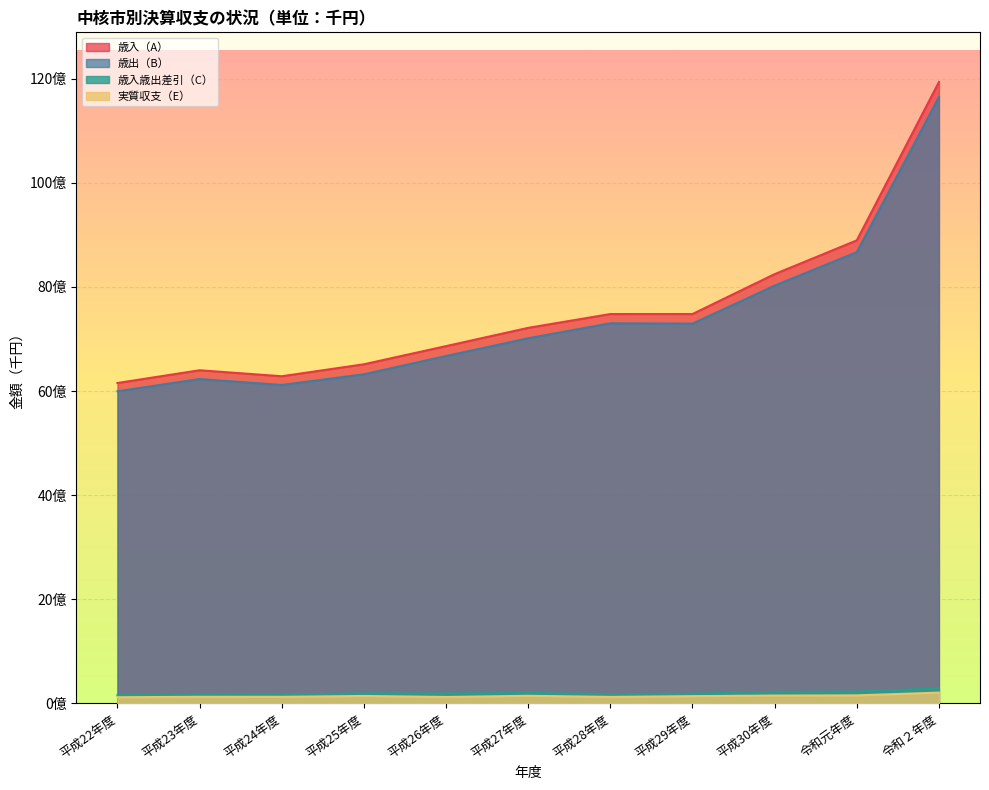

Rank the categories by 歳入歳出差引（C） value from highest to lowest.

令和２年度, 令和元年度, 平成30年度, 平成27年度, 平成25年度, 平成26年度, 平成29年度, 平成28年度, 平成23年度, 平成24年度, 平成22年度